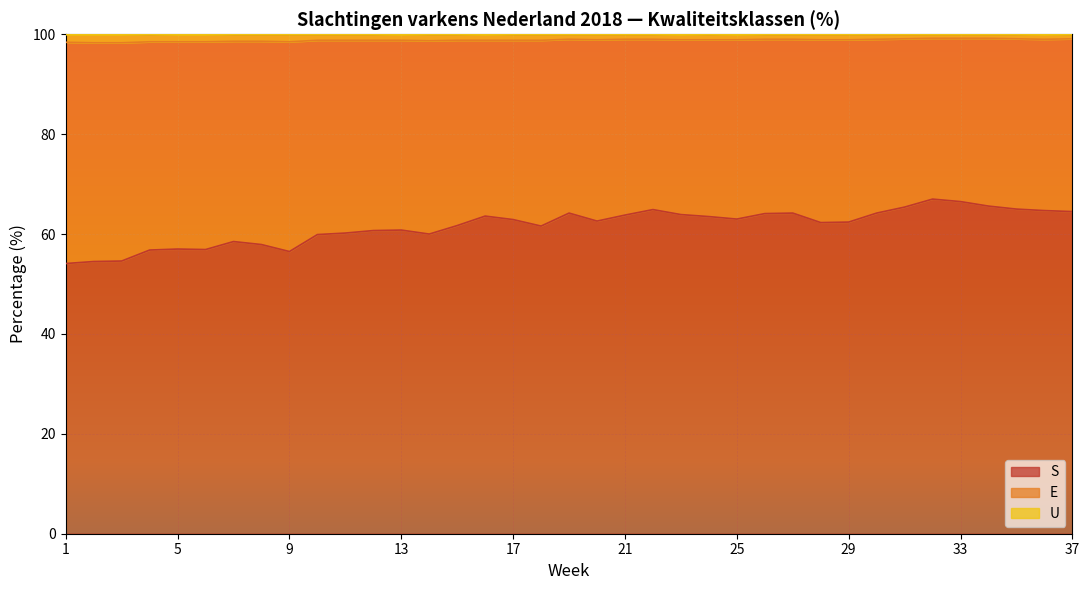

What is the spread (max minus min) of values at 20?

36.3